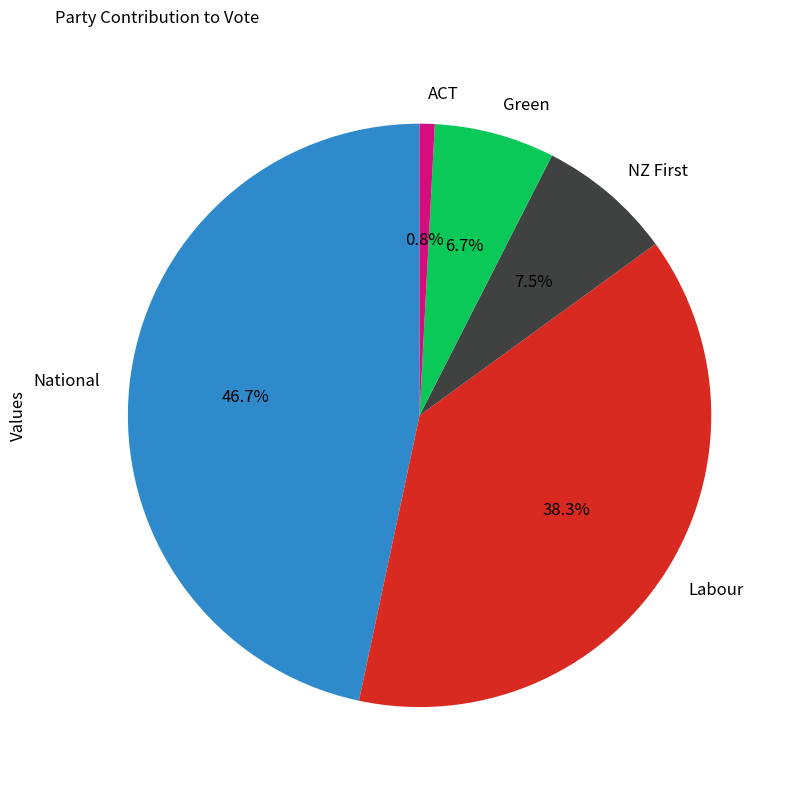

Is it true that Labour is 25% of the pie?

False